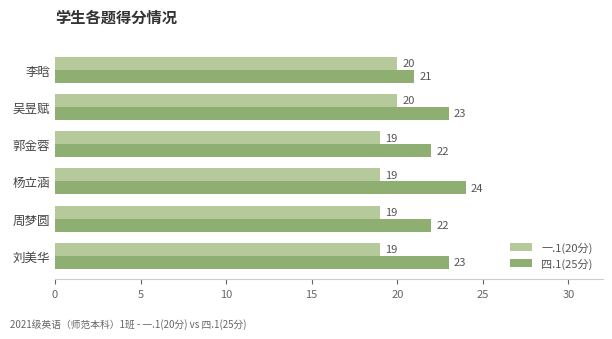

The 四.1(25分) series shows 24 at 杨立涵. True or false?

True